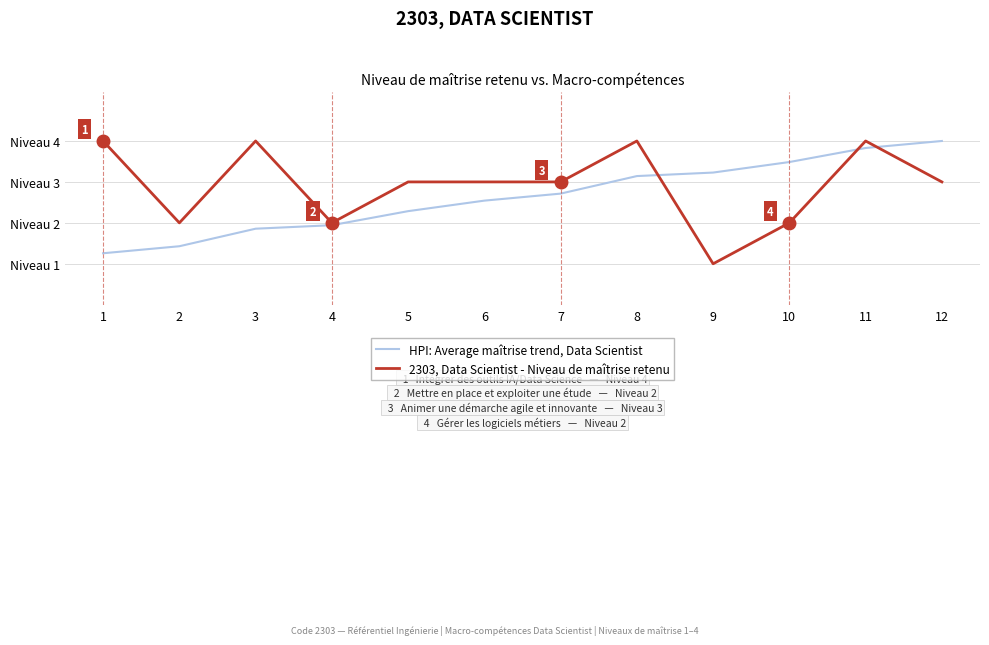

What are all the series names shown in the legend?

HPI: Average maîtrise trend, Data Scientist, 2303, Data Scientist - Niveau de maîtrise retenu